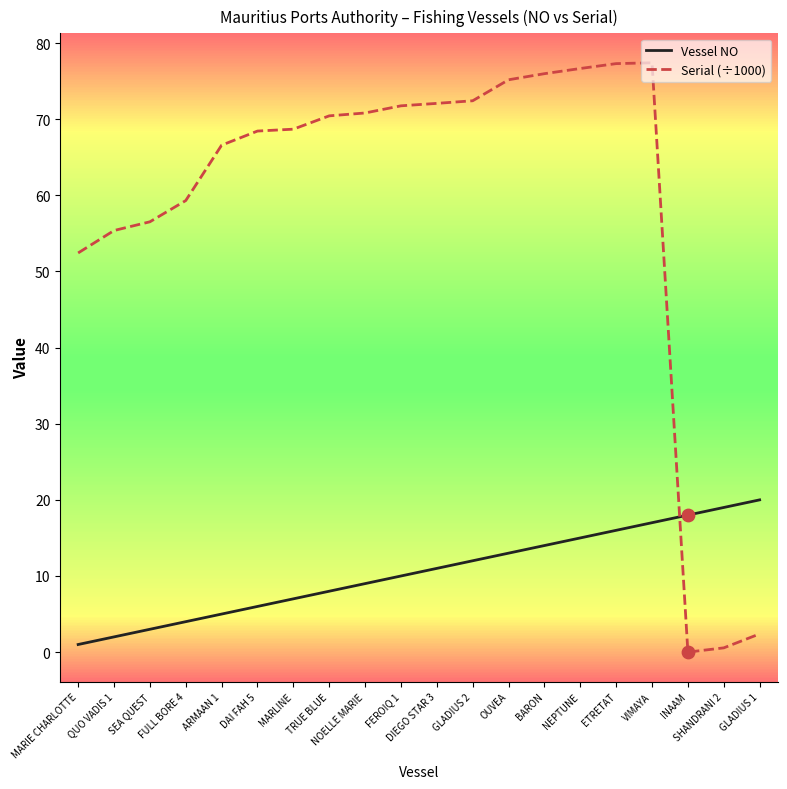

At how many categories does at least one series exceed 39?

17